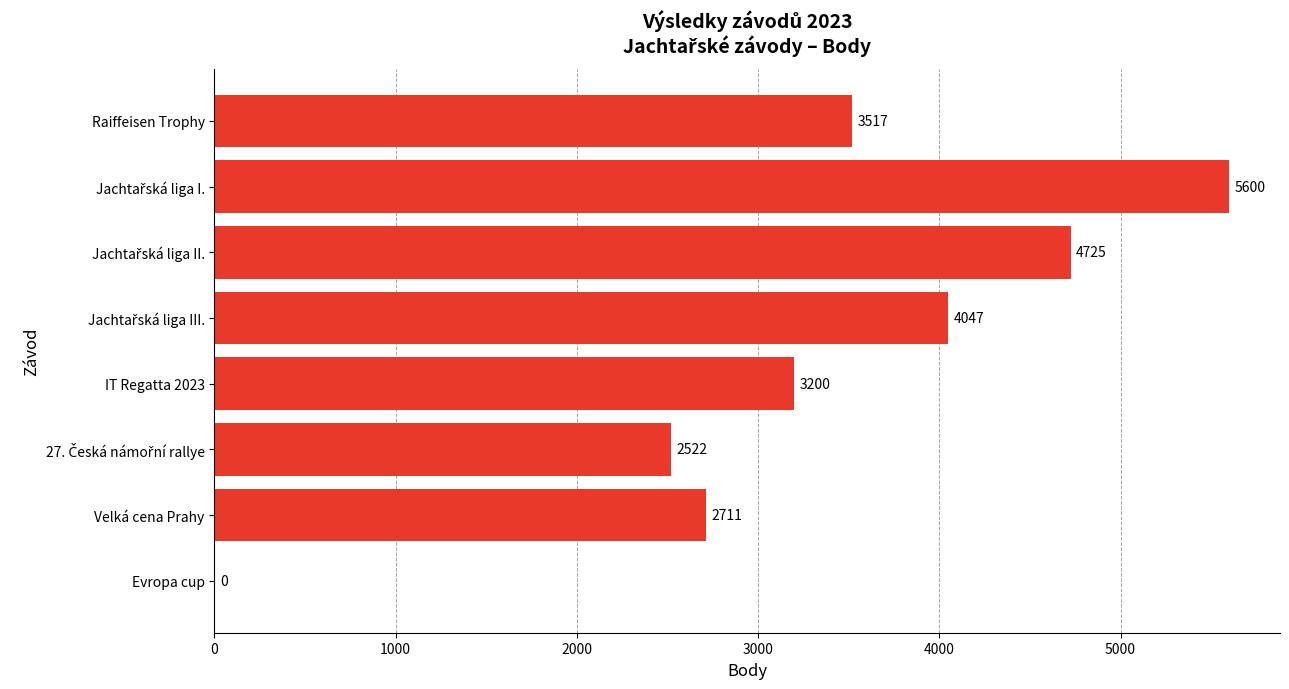

What is the greatest value displayed?

5600